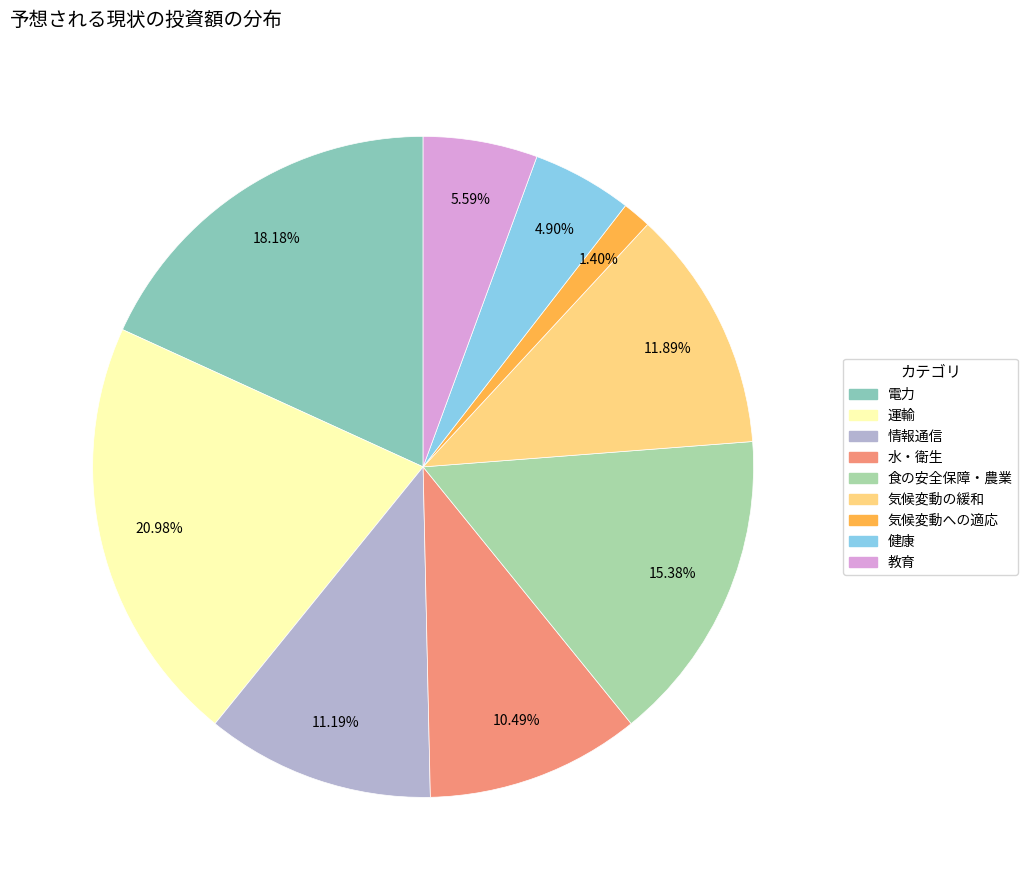

How many slices are in this pie chart?

9